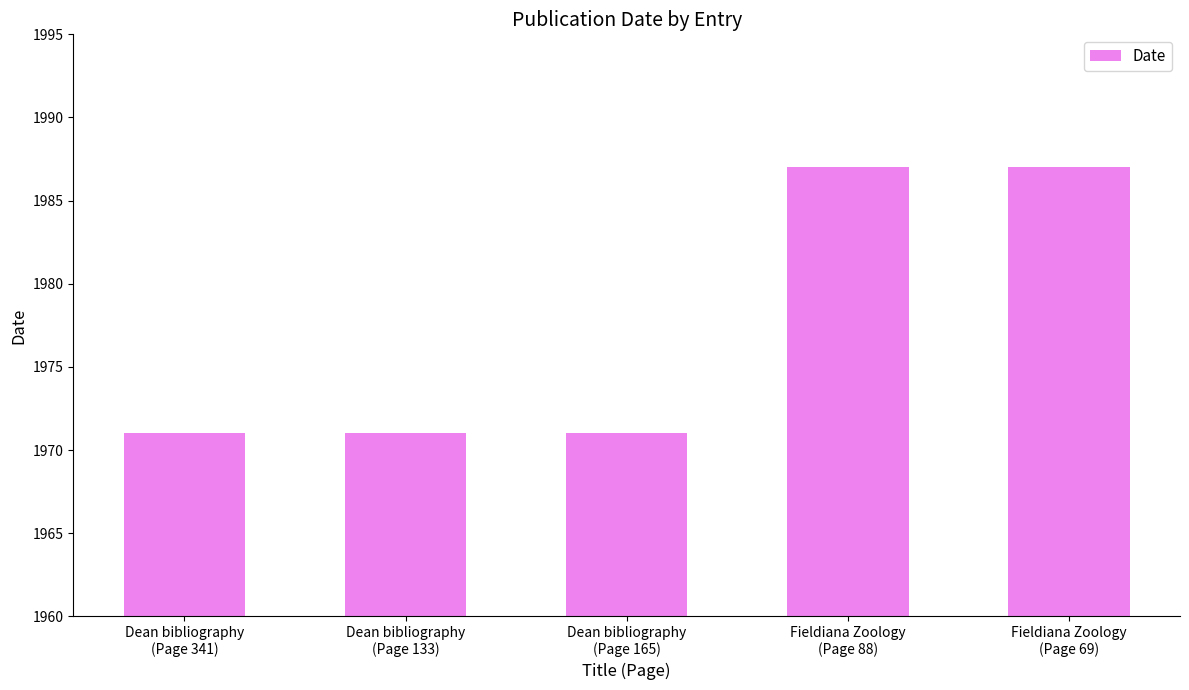

What is the average value?

1977